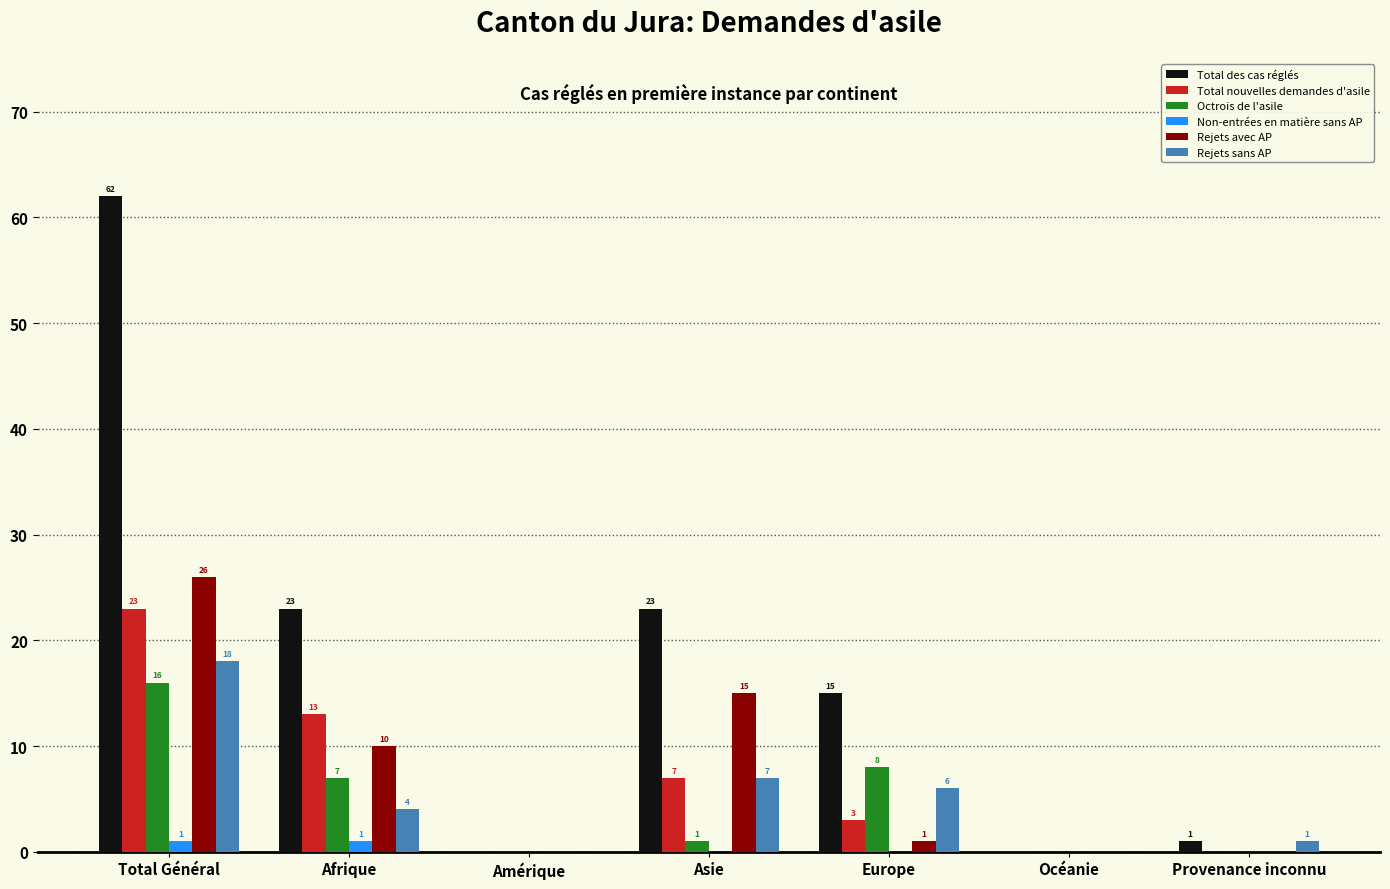

How many values in Octrois de l'asile are above zero?

4